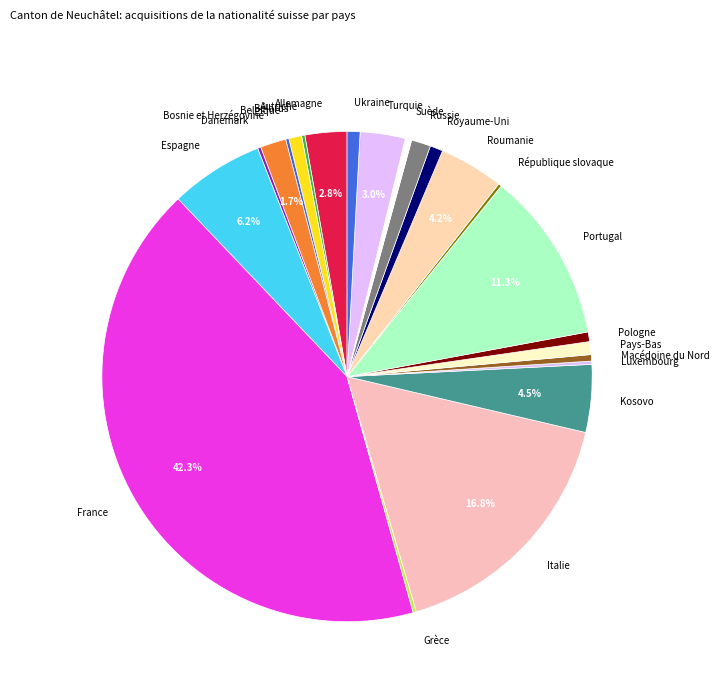

The France slice represents 48% of the pie. True or false?

False